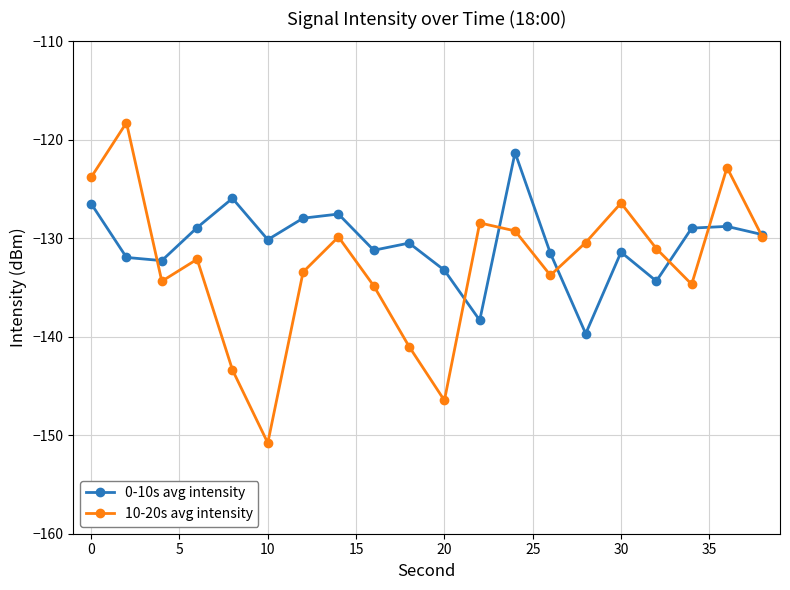

What is the difference between the maximum and minimum values in the 10-20s avg intensity series?

32.5